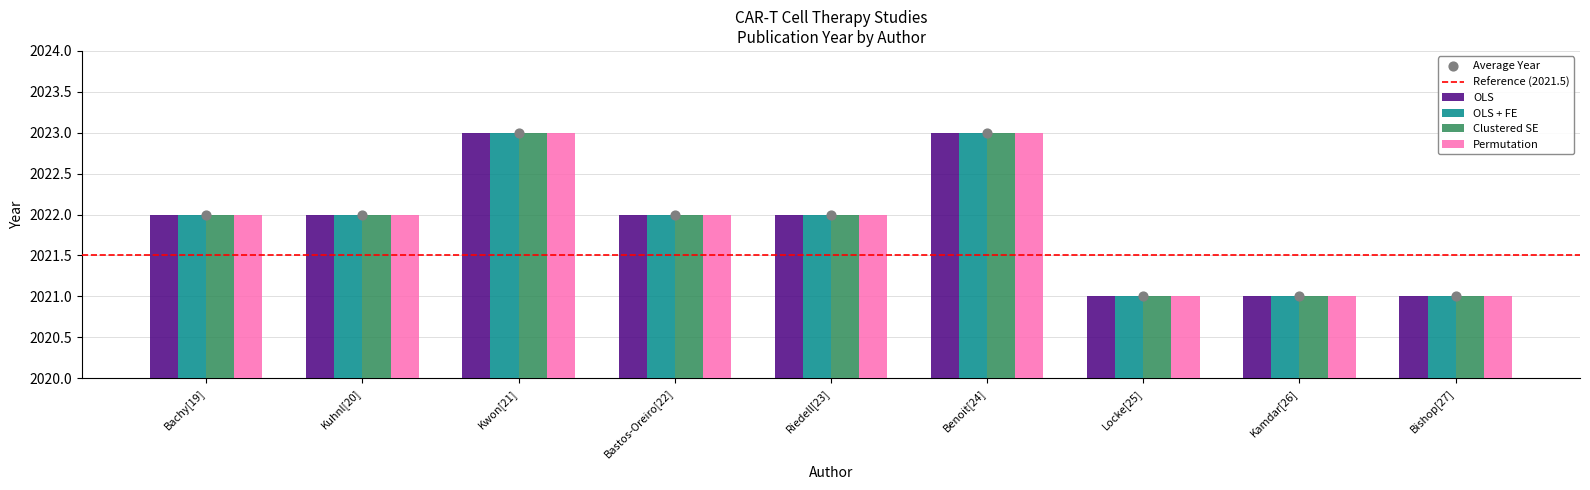

What are all the series names shown in the legend?

OLS, OLS + FE, Clustered SE, Permutation